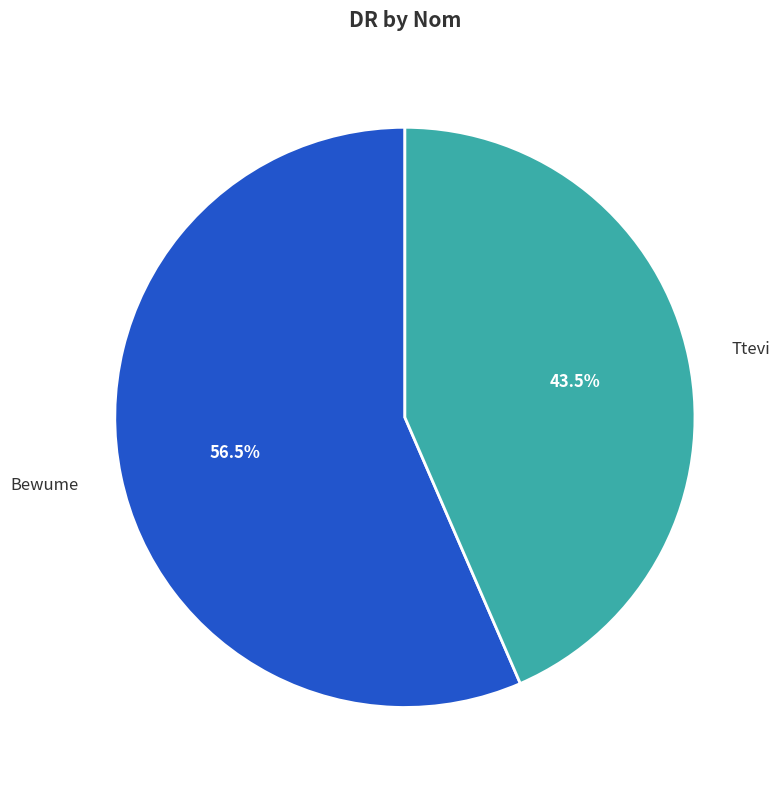

What percentage do Ttevi and Bewume together represent?

100.0%